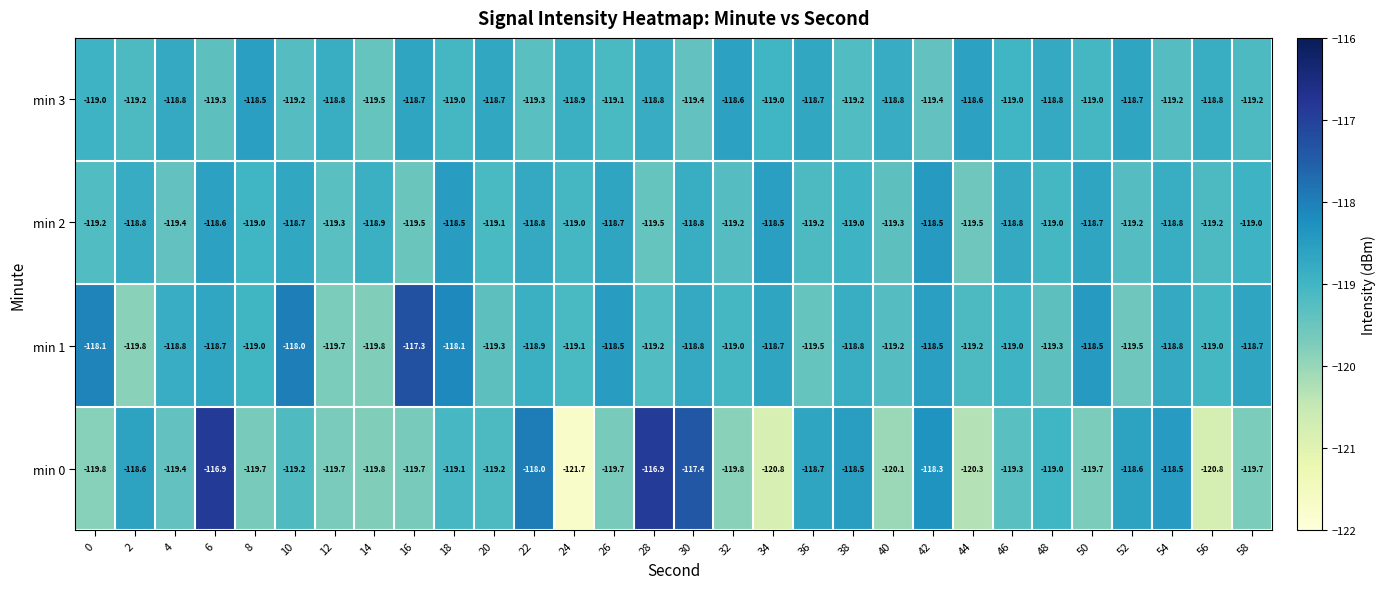

Count the number of categories in the chart.

30